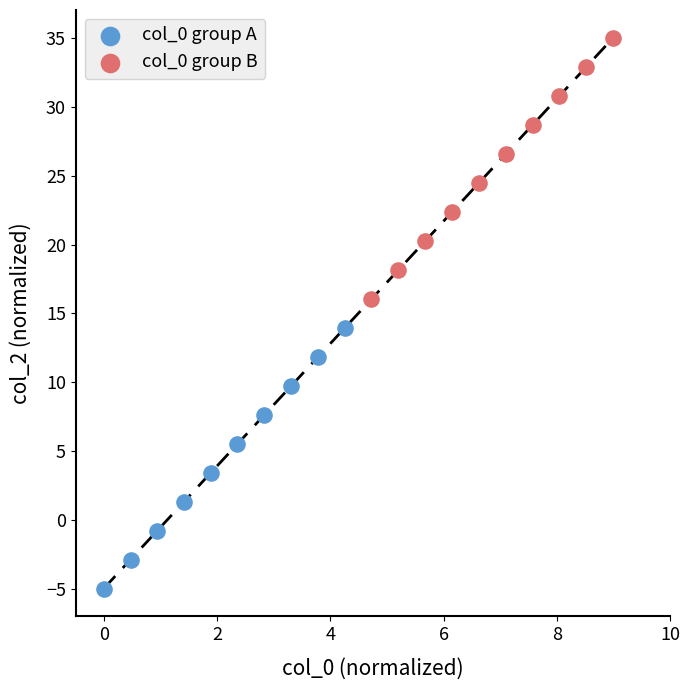

Which series contains the lowest Y value?

col_0 group A